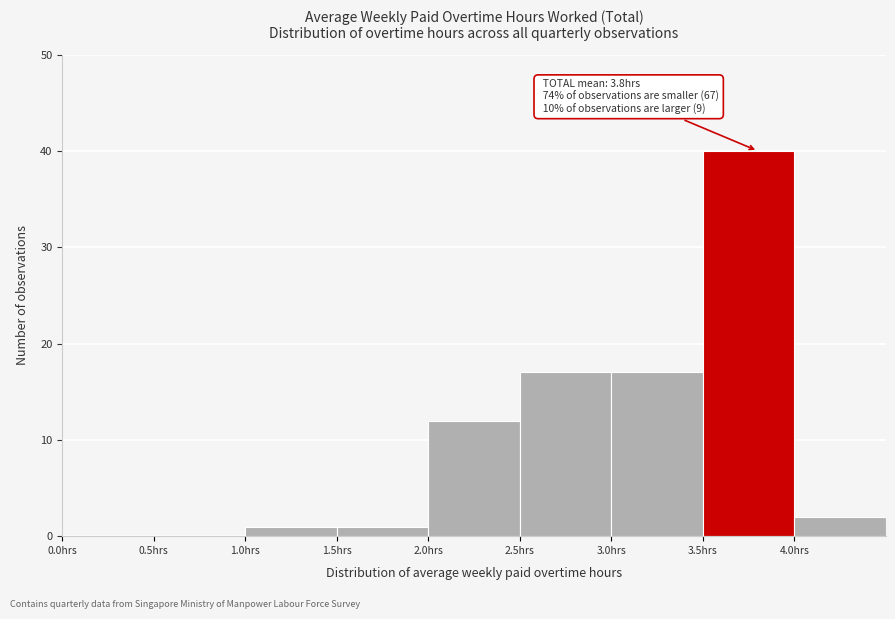

Which range on the x-axis has the tallest bar?

3.5 to 4.0